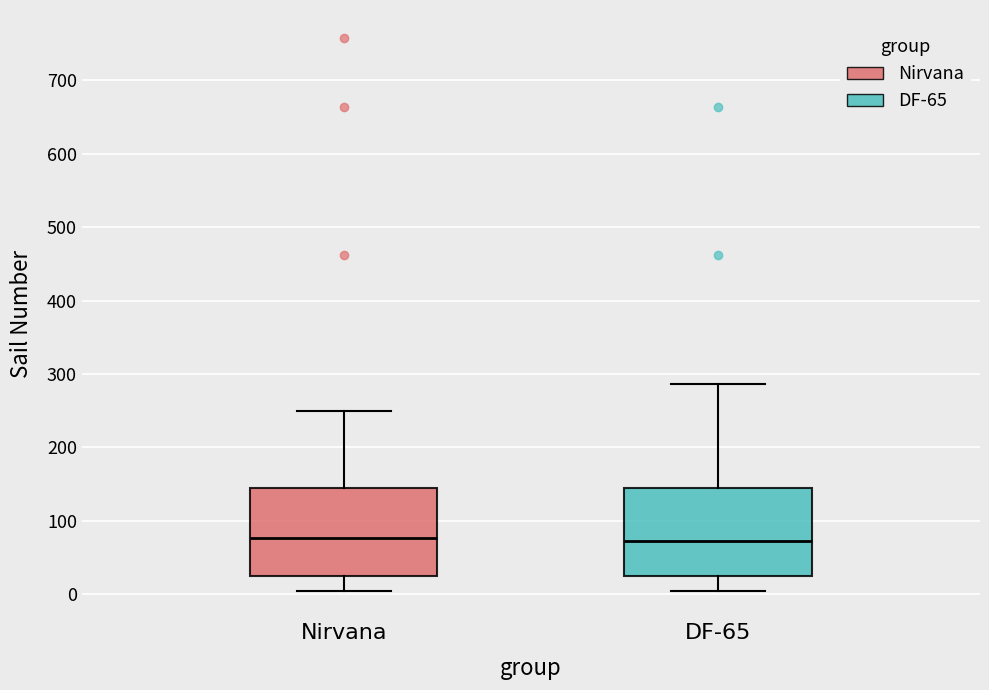

Where is the upper edge of the box for DF-65 on the y-axis? The values are not printed on the chart, so give them approximately, as read against the axis.

140